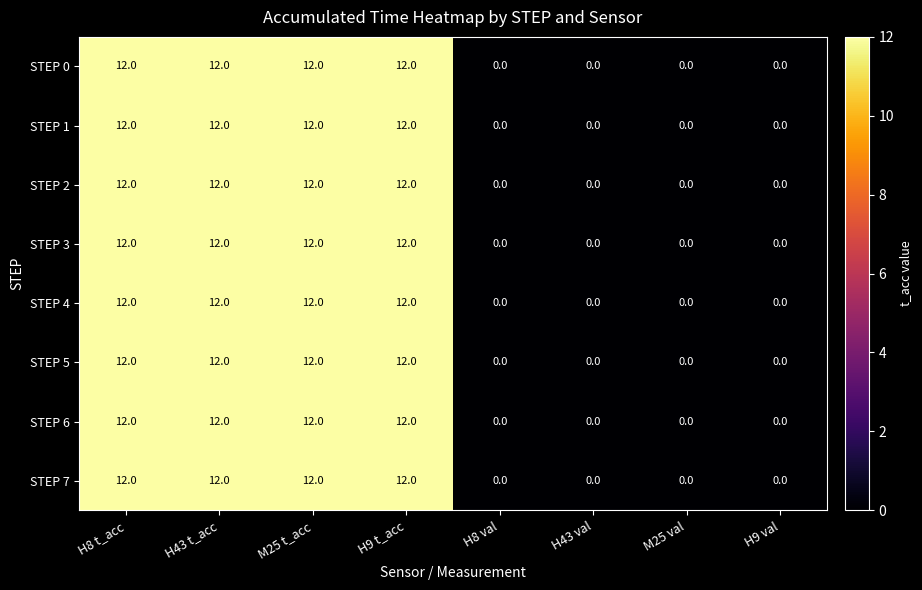

Count the STEP 1 values in the range 0 to 12.

8